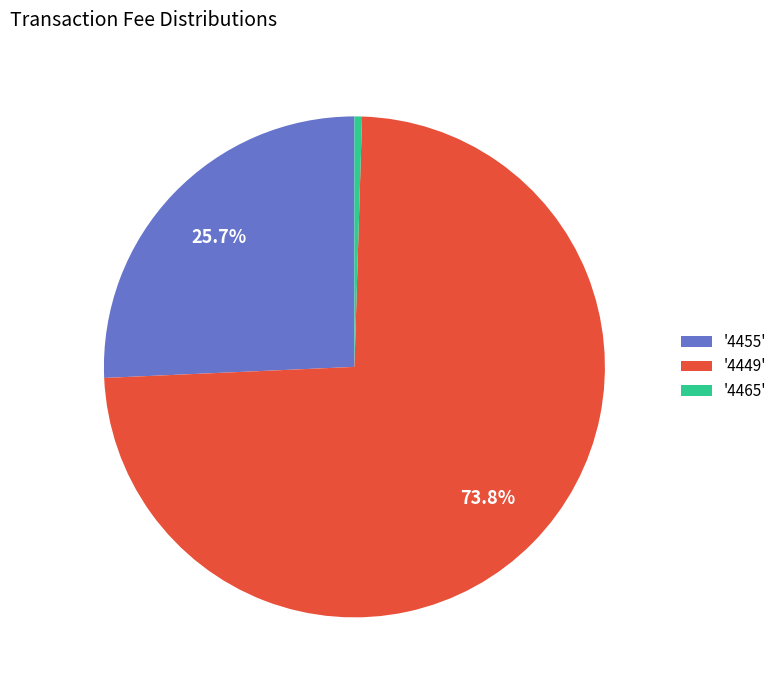

How many segments does this pie chart have?

3